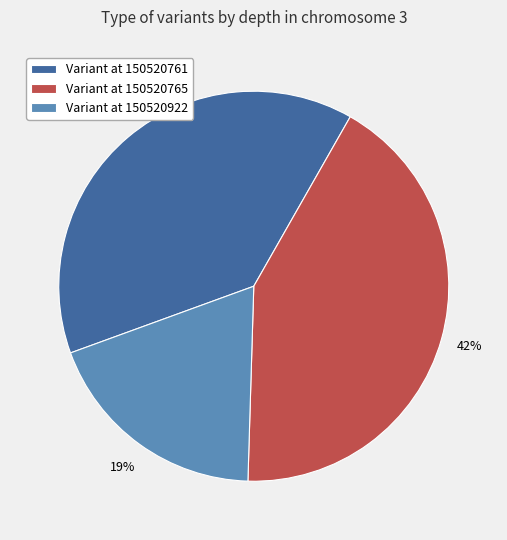

To the nearest percent, what is the difference between the largest and smallest slice percentages?

23%